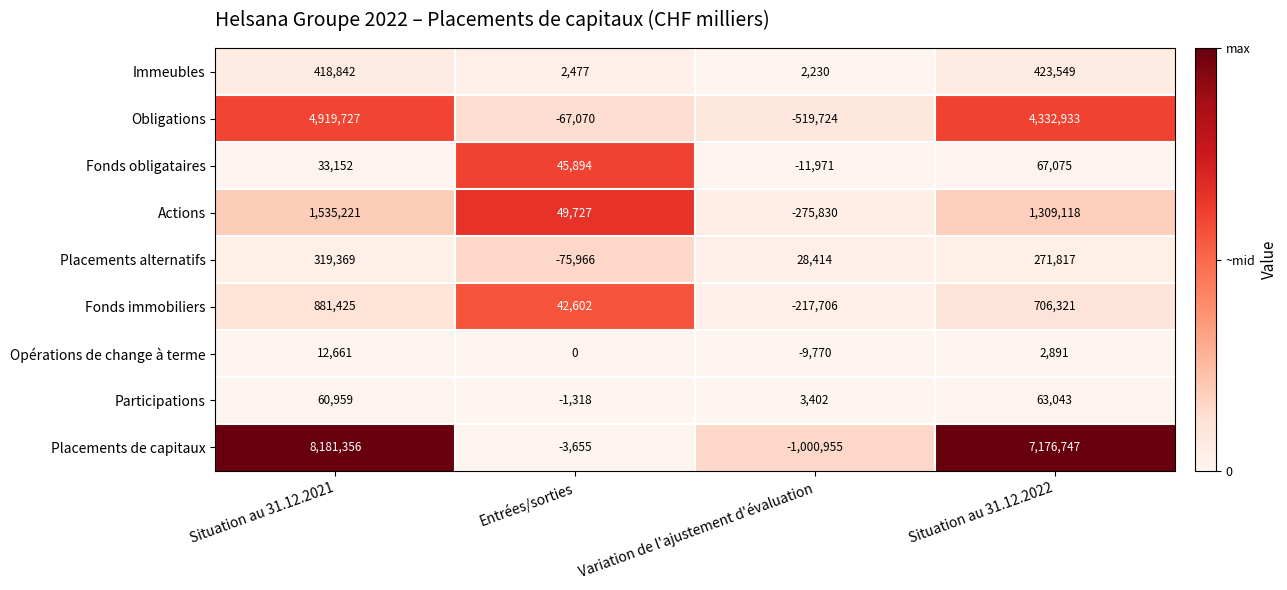

True or false: Placements alternatifs has a value of -75966 at Entrées/sorties.

True